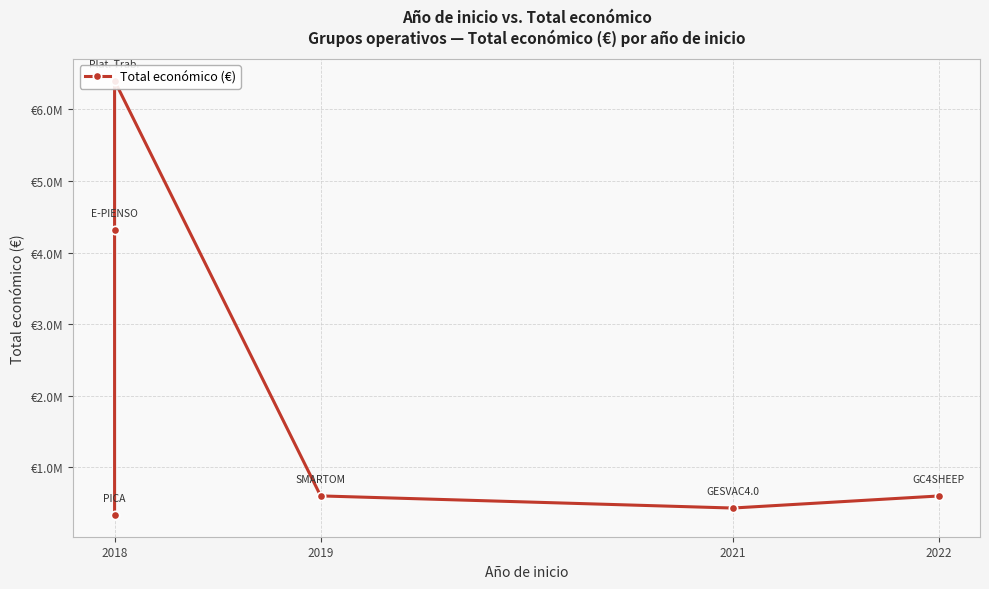

How many lines are shown in the chart?

1